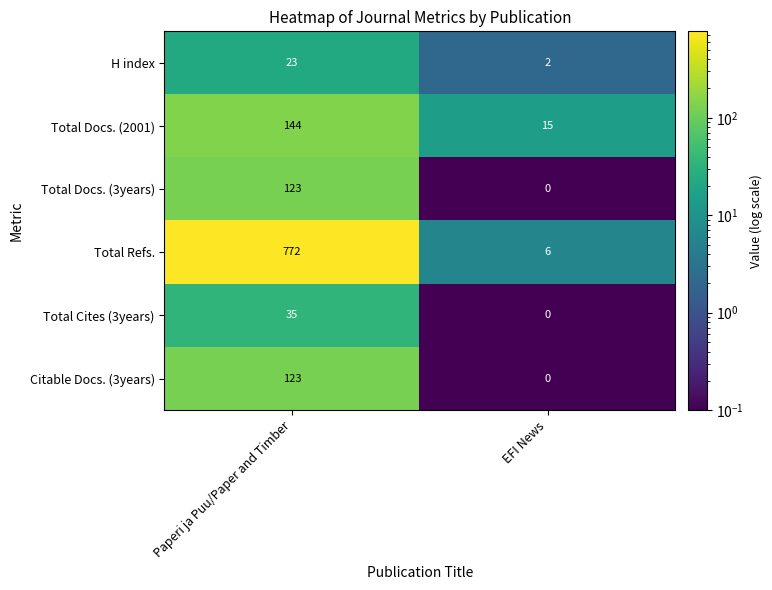

The value of Citable Docs. (3years) at EFI News is 42. True or false?

False